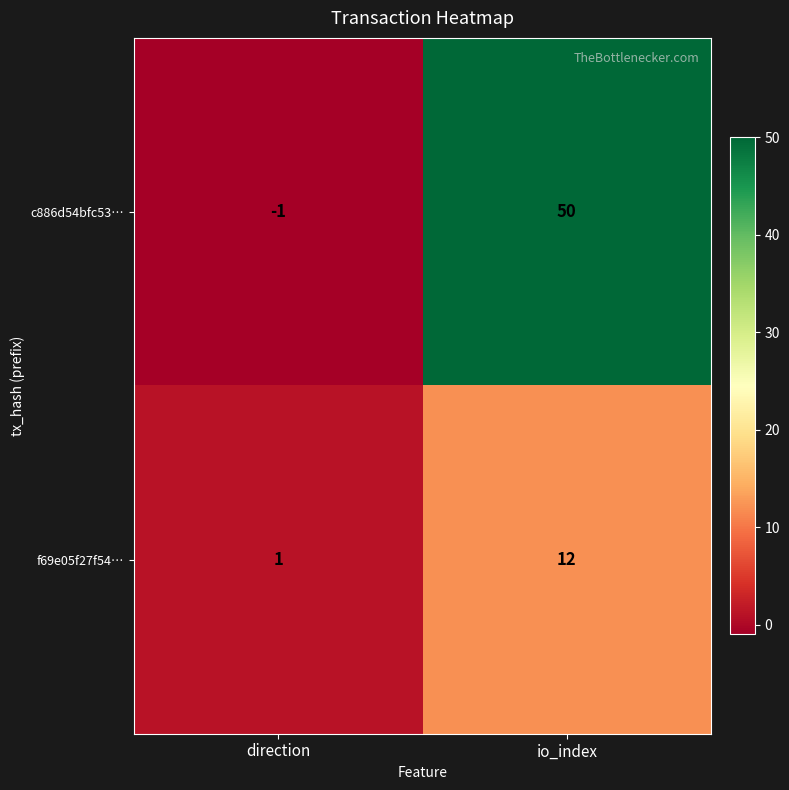

How many positive values does the c886d54bfc53… series have?

1